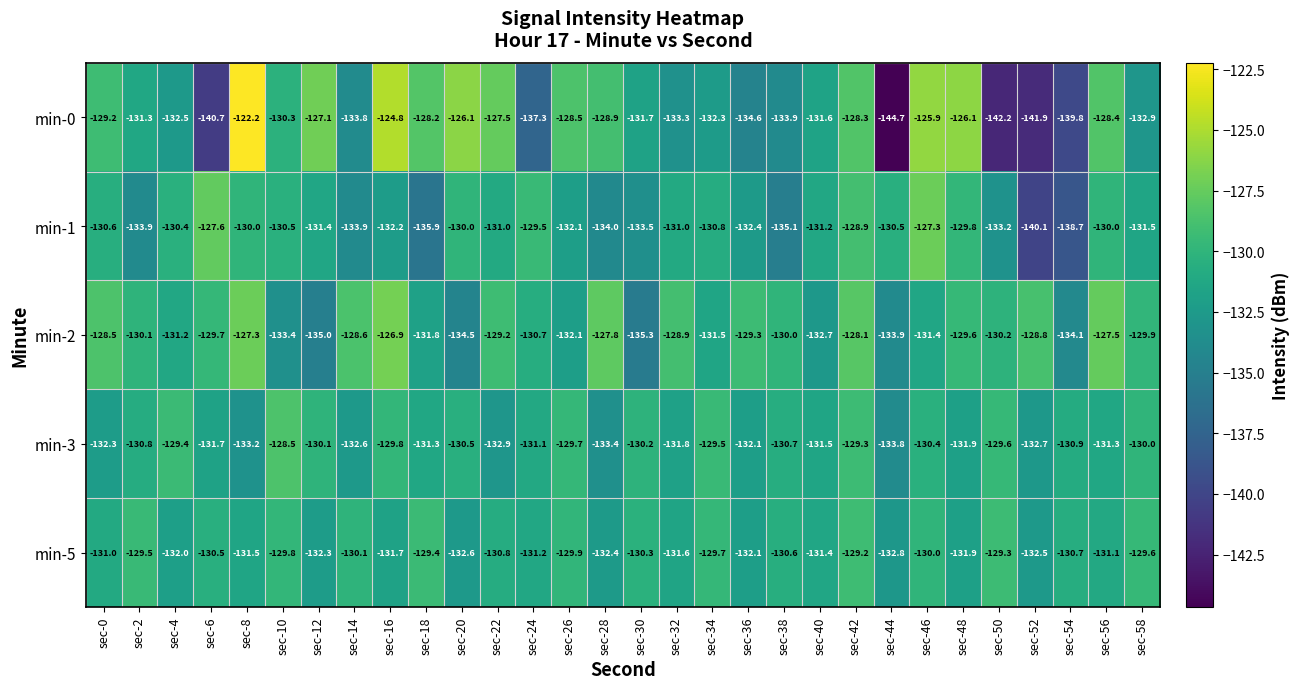

Is it true that min-0 equals -205.2 at sec-46?

False